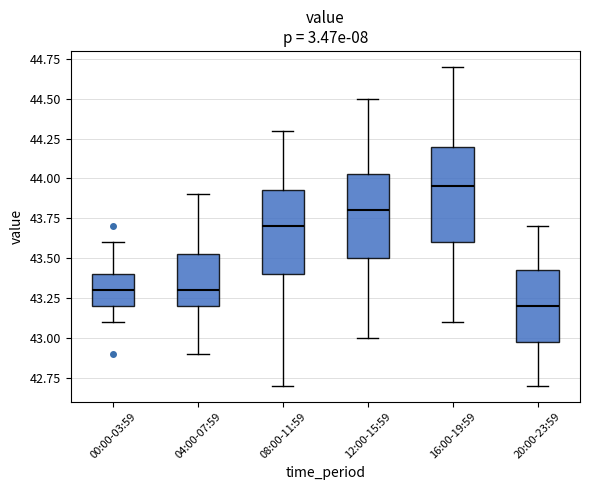

Where does the lower whisker of the box for 12:00-15:59 end on the y-axis? The values are not printed on the chart, so give them approximately, as read against the axis.

43.00